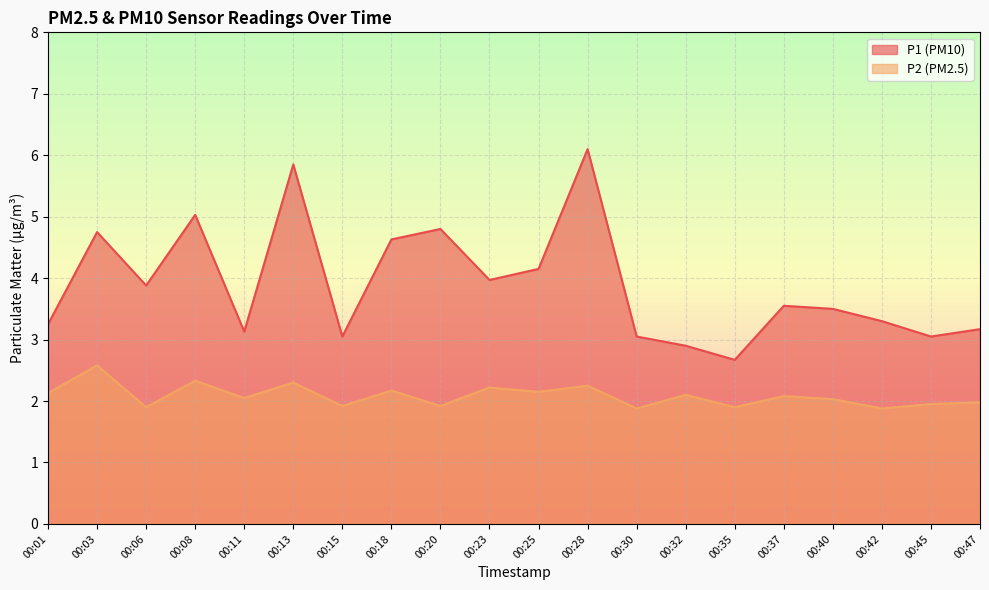

List the series in order of their peak value, lowest first.

P2 (PM2.5), P1 (PM10)